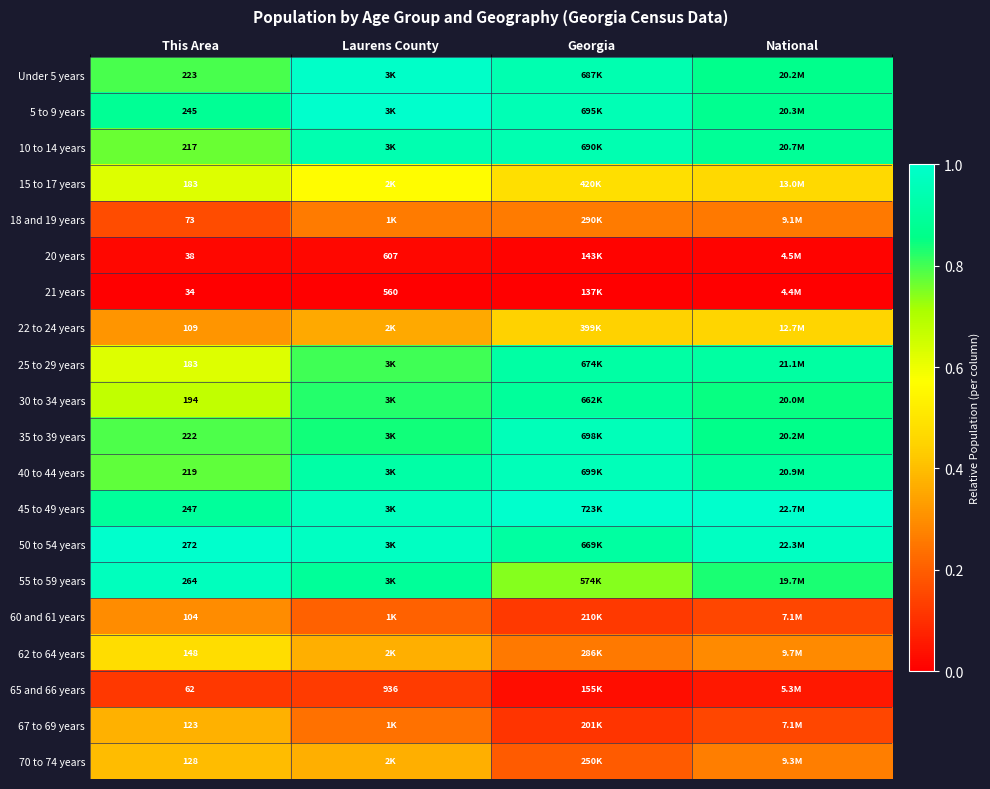

Is the value of Under 5 years at This Area greater than the value of 22 to 24 years at This Area?

Yes